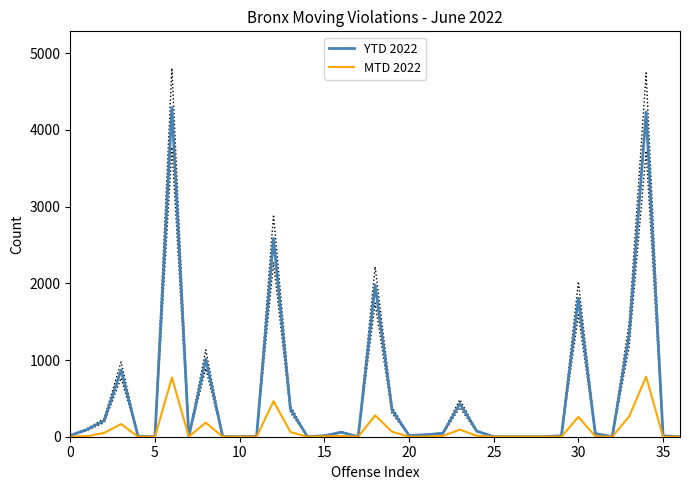

Which series changed the most between 11 and 12?

YTD 2022